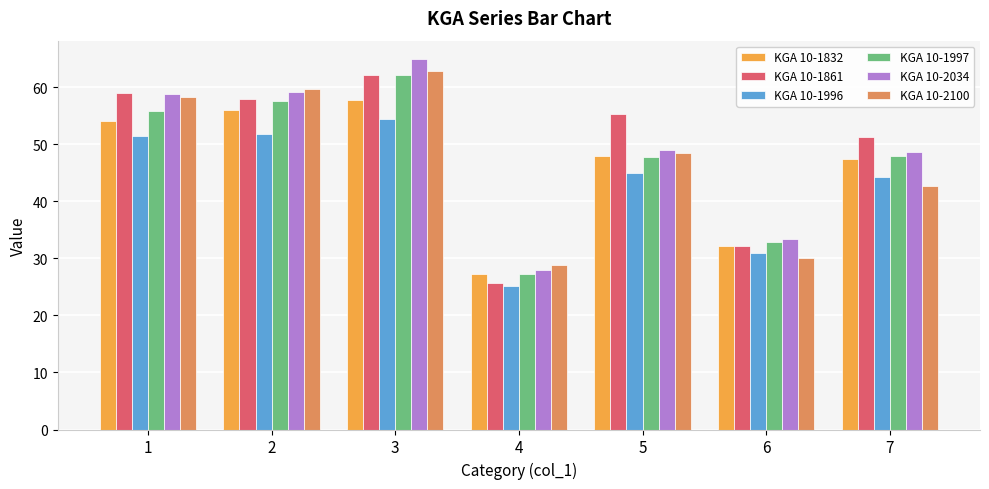

Between 2 and 4, which series saw the biggest shift?

KGA 10-1861